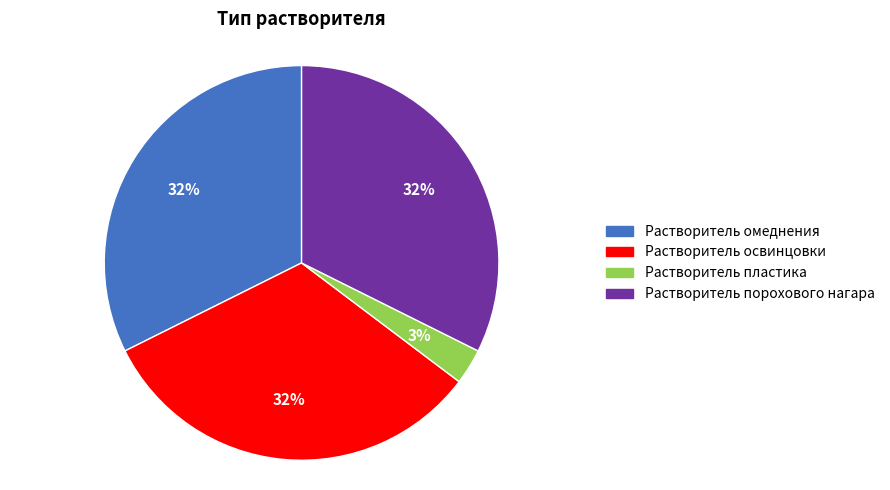

To the nearest percent, what percentage of the pie is Растворитель омеднения?

32%